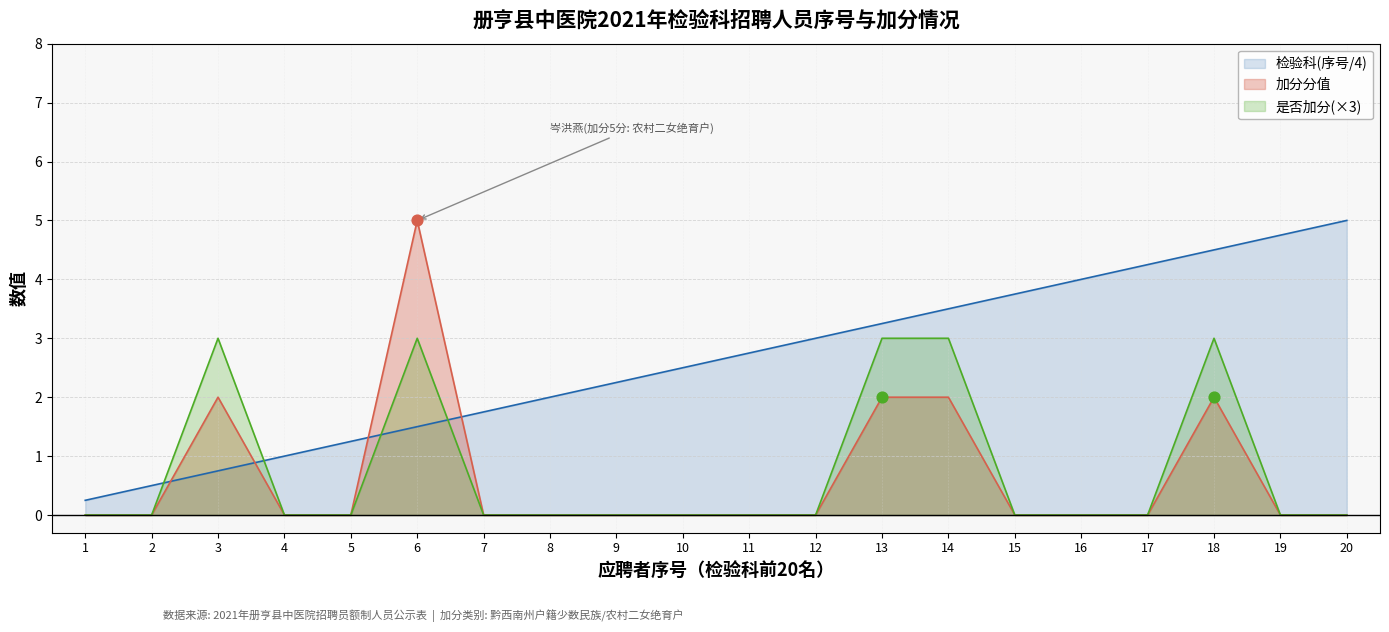

Which series has the largest total across all categories?

检验科(序号/4)